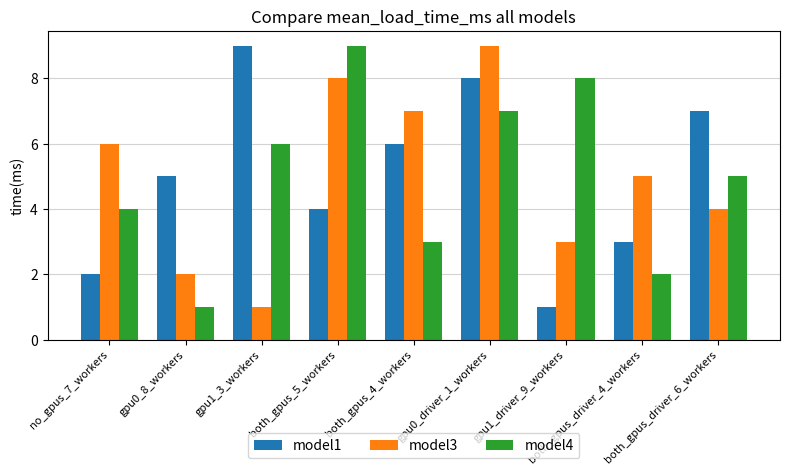

What is the difference between the model3 values at gpu1_driver_9_workers and gpu1_3_workers?

2